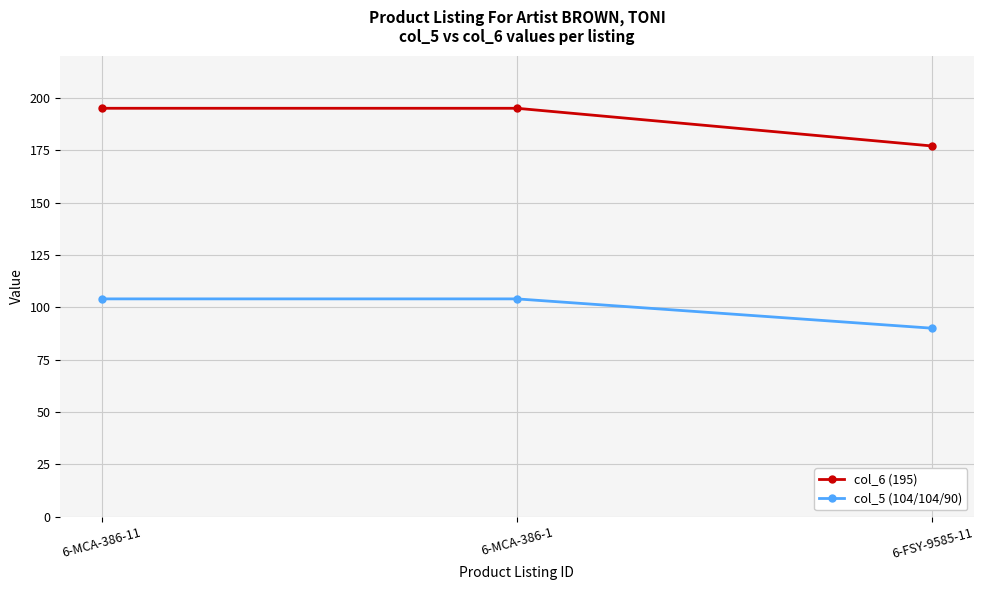

True or false: col_5 (104/104/90) has a value of 90 at 6-FSY-9585-11.

True